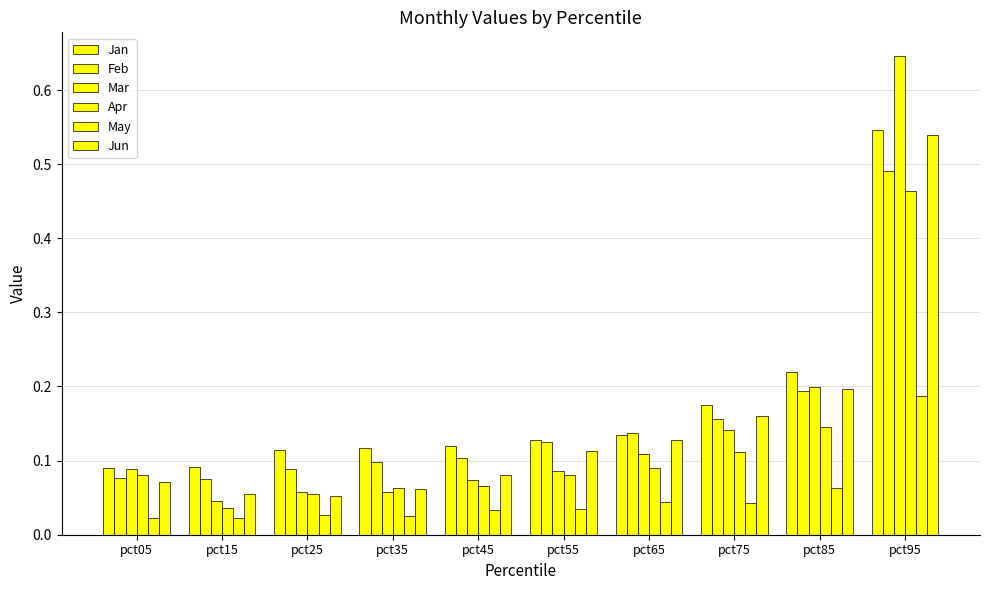

List the labels in order of May value, largest first.

pct95, pct85, pct65, pct75, pct55, pct45, pct25, pct35, pct05, pct15